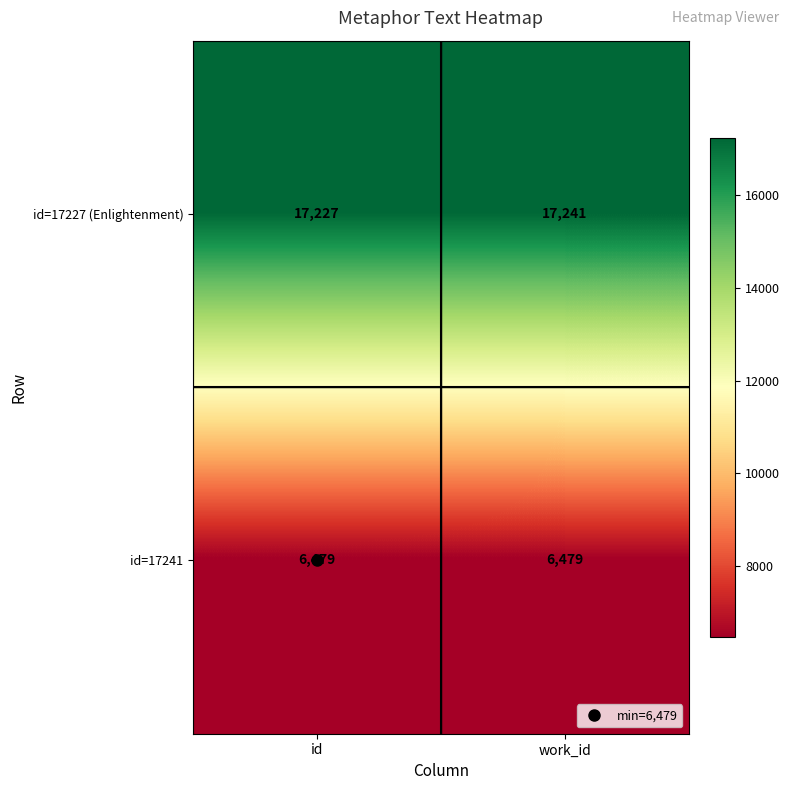

Rank the series at work_id from lowest to highest value.

id=17241, id=17227 (Enlightenment)